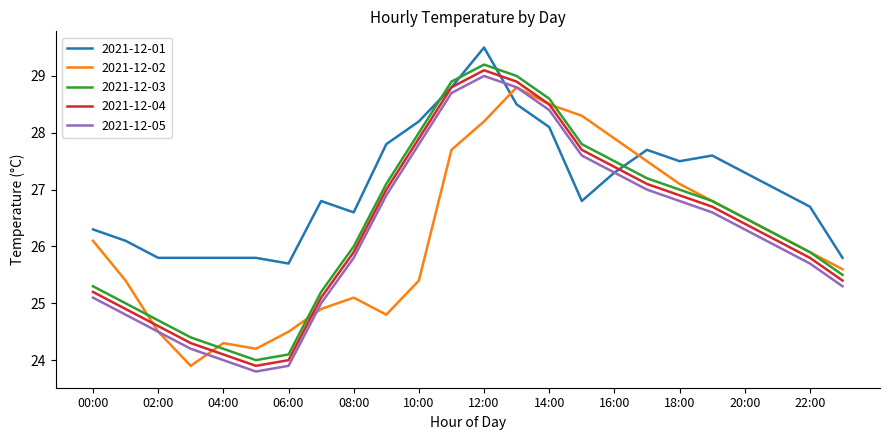

How many values in the 2021-12-01 series are below 27?

12